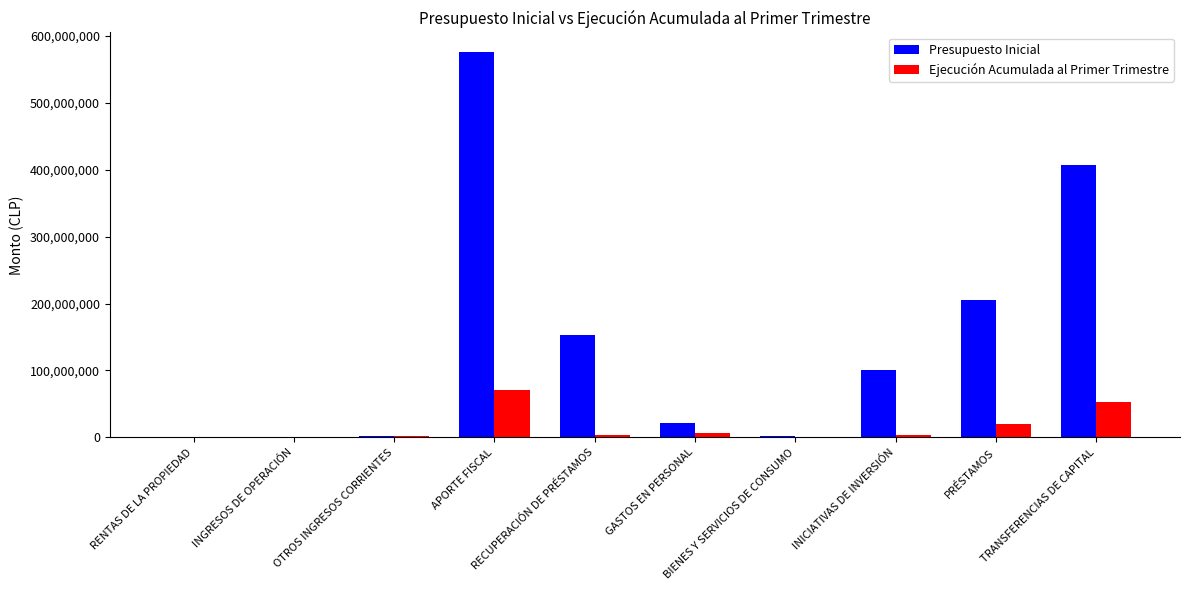

What is the sum of all Presupuesto Inicial values?

1467556997